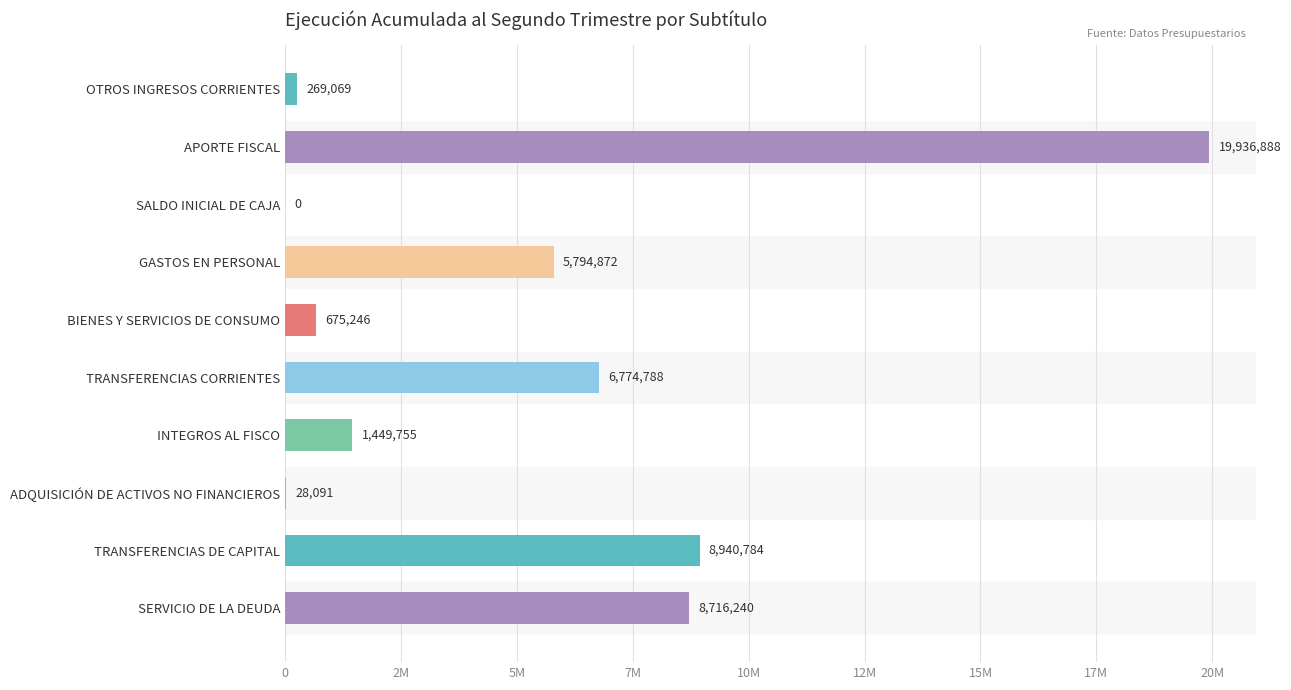

Which category has the highest value across all series?

APORTE FISCAL